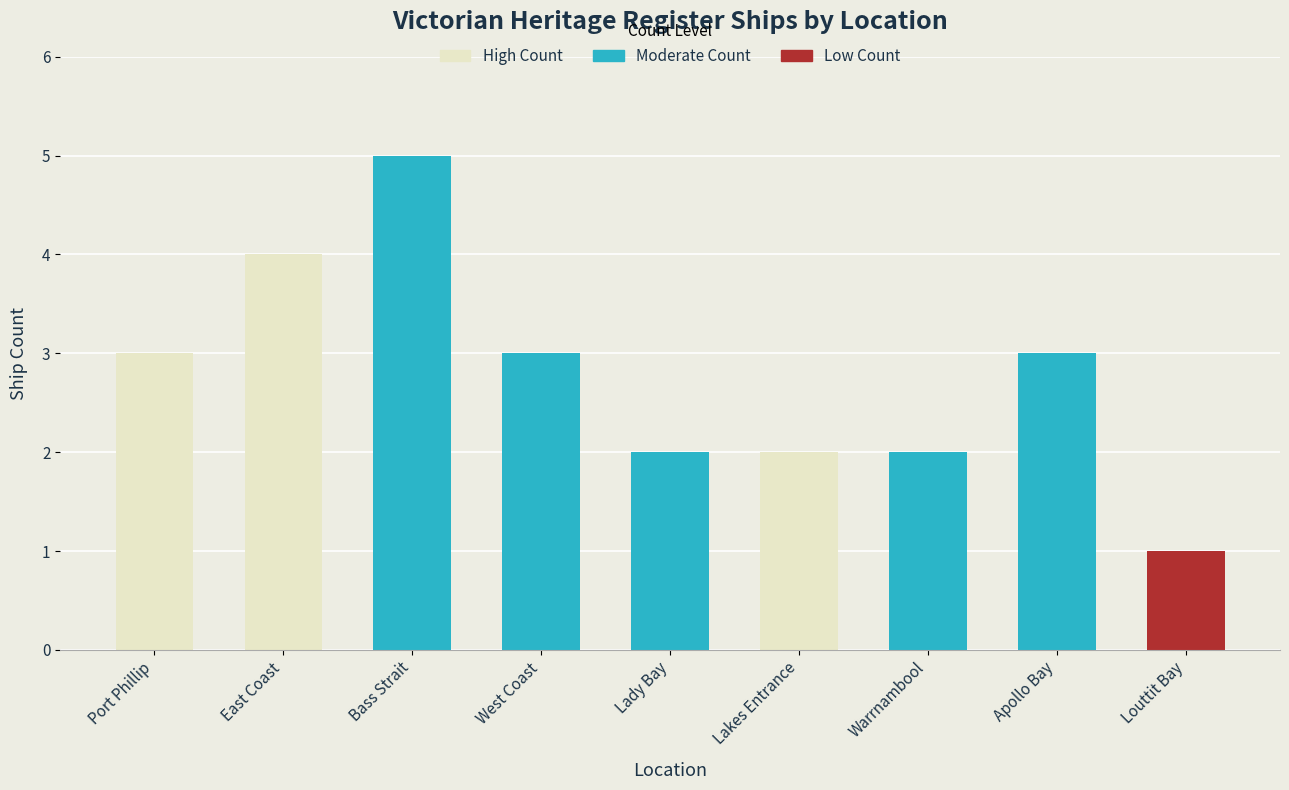

Are the bars grouped side by side (vs. stacked)?

No